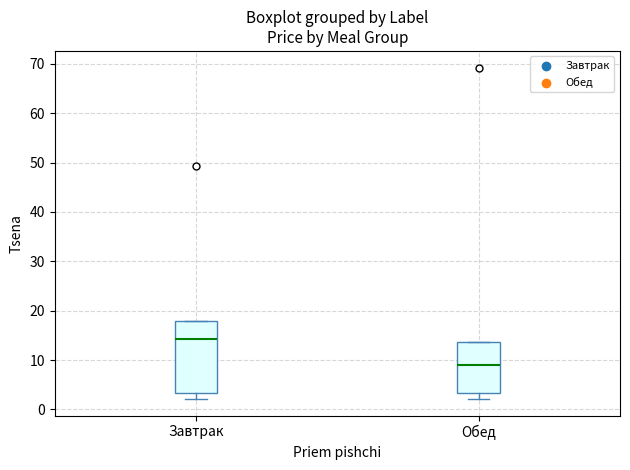

Reading left to right, read every box against the y-axis: the position of its median line, the range the box covers, and the ends of its whiskers. The values are not printed on the chart, so give them approximately, as read against the axis.

Завтрак: median 14, box 3 to 18, whiskers 2 to 18
Обед: median 9, box 3 to 14, whiskers 2 to 14